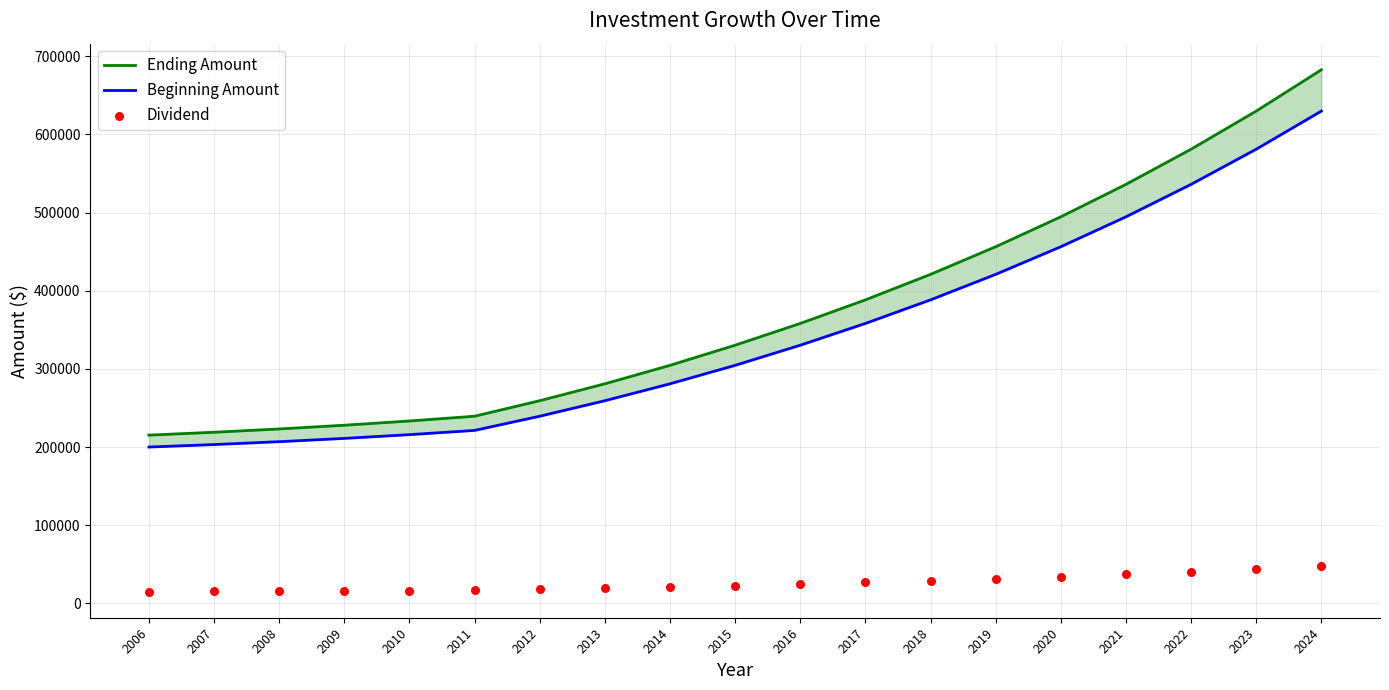

Which series reaches the minimum Y coordinate?

Dividend